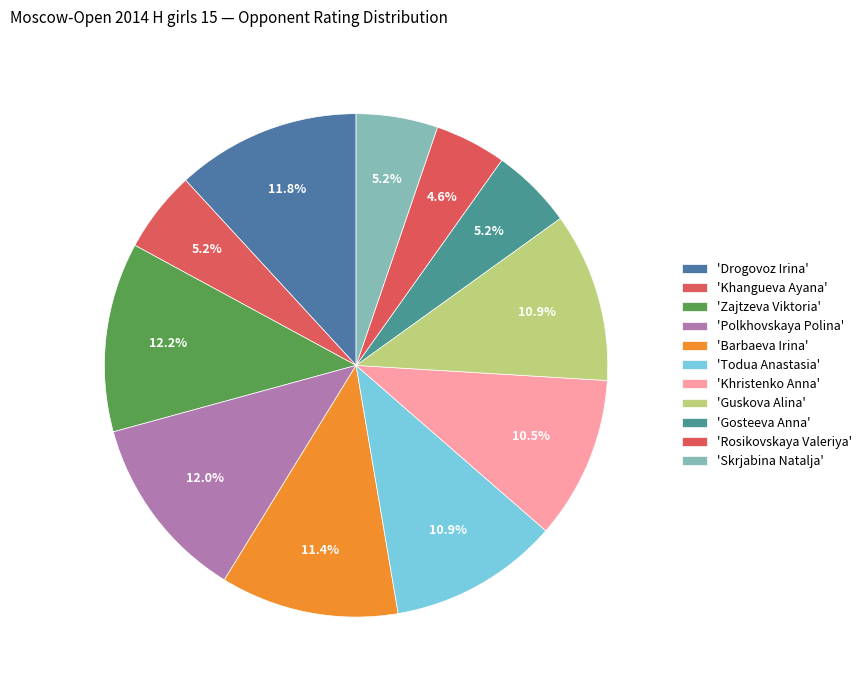

How many segments does this pie chart have?

11